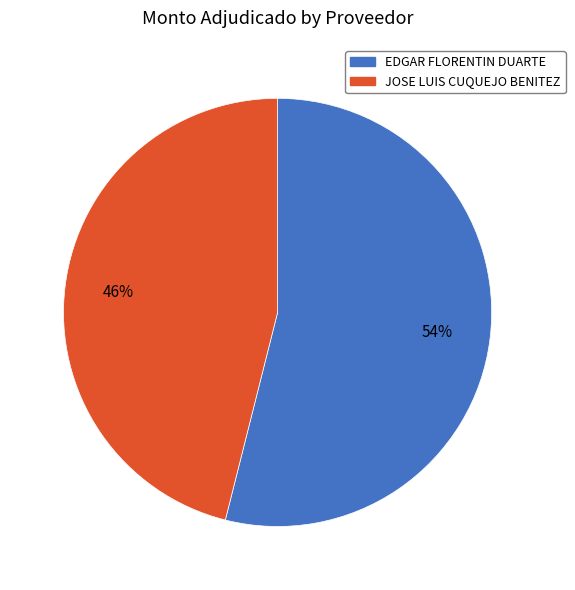

Rank the categories by value from highest to lowest.

EDGAR FLORENTIN DUARTE, JOSE LUIS CUQUEJO BENITEZ